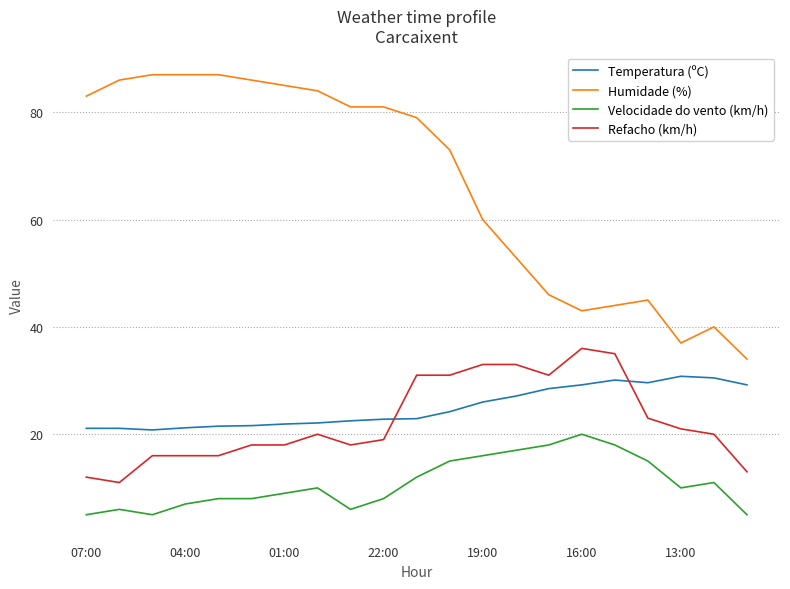

Rank the series by their maximum value, from lowest to highest.

Velocidade do vento (km/h), Temperatura (ºC), Refacho (km/h), Humidade (%)